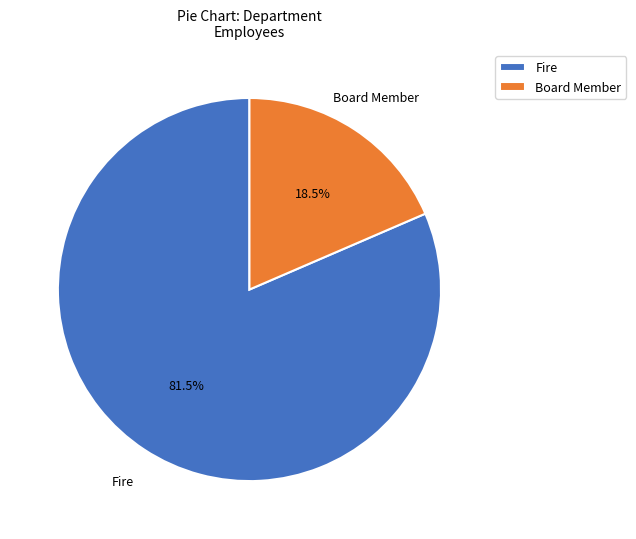

Which slice is the smallest?

Board Member